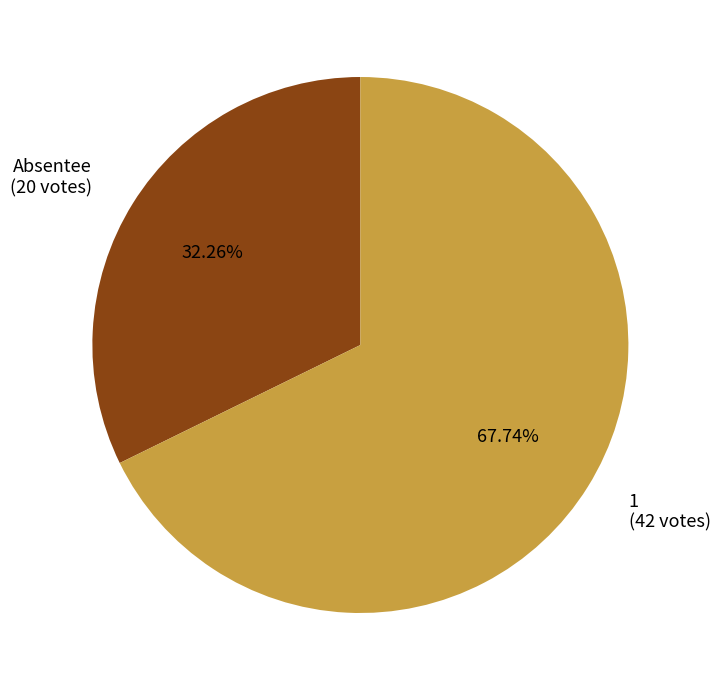

Which category has the biggest portion of the pie?

1